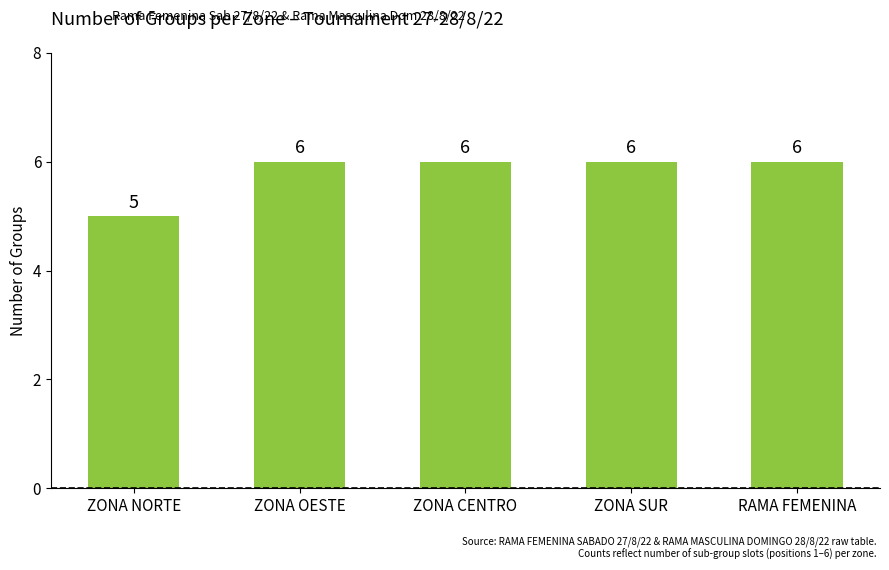

What is the difference between the values at RAMA FEMENINA and ZONA NORTE?

1